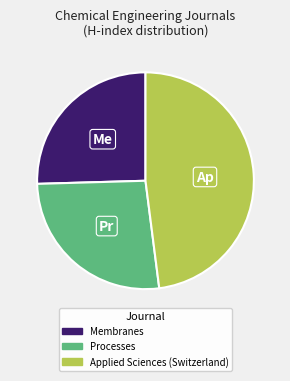

What is the smallest slice in the pie chart?

Membranes